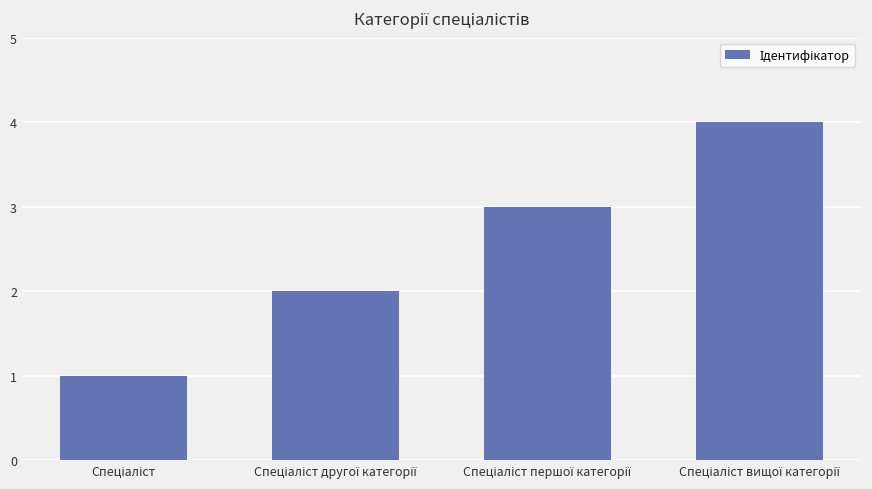

What is the difference between the maximum and minimum values?

3